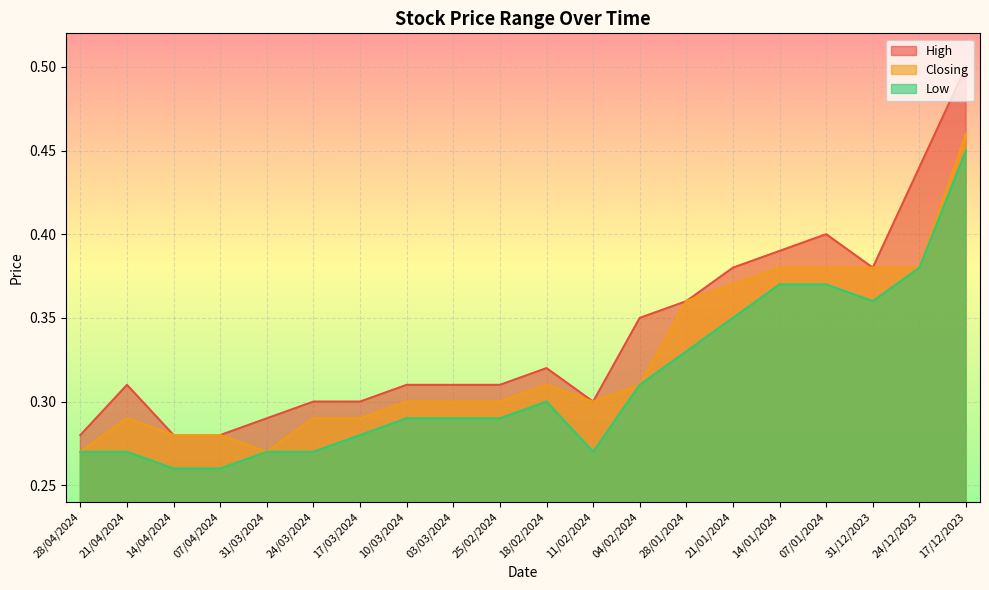

What is the average value of the Closing series?

0.3